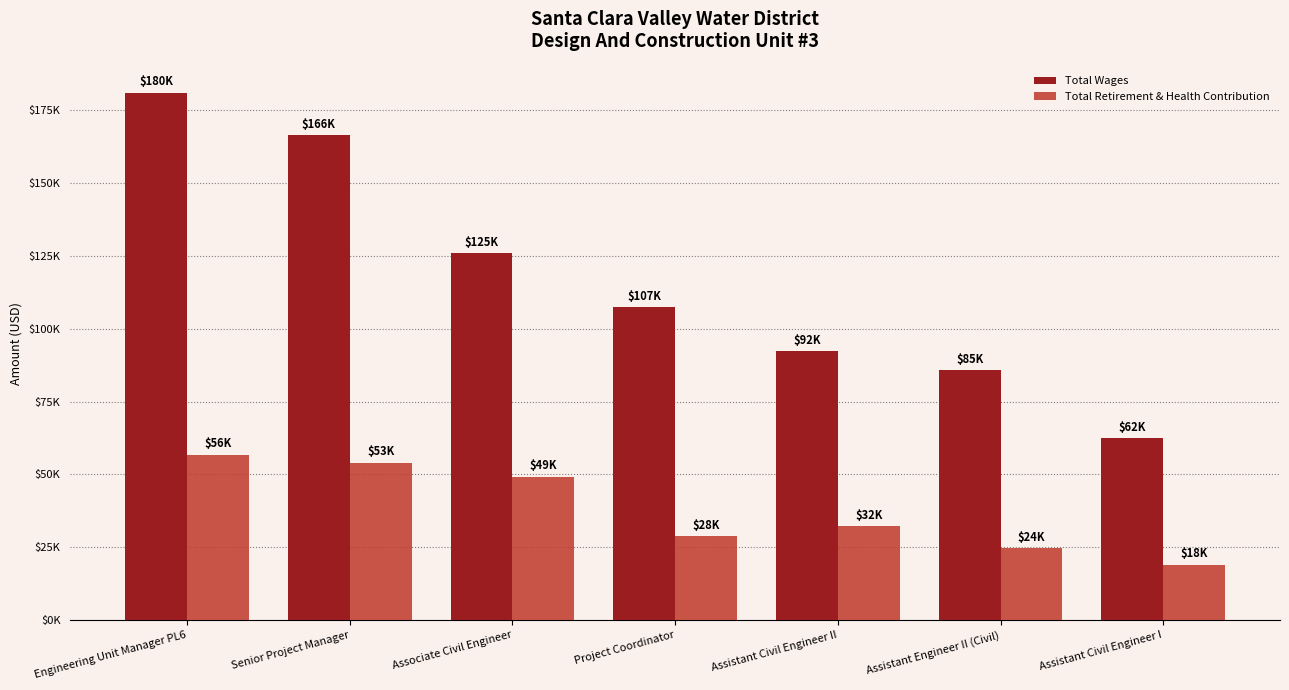

Are the bars horizontal?

No